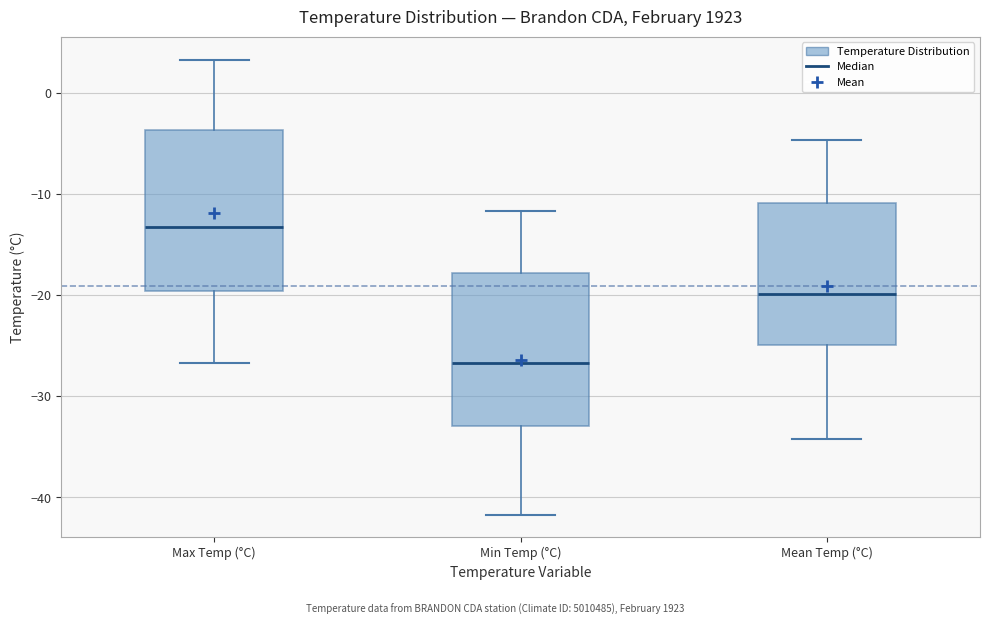

Which box's median line is the lowest?

Min Temp (°C)